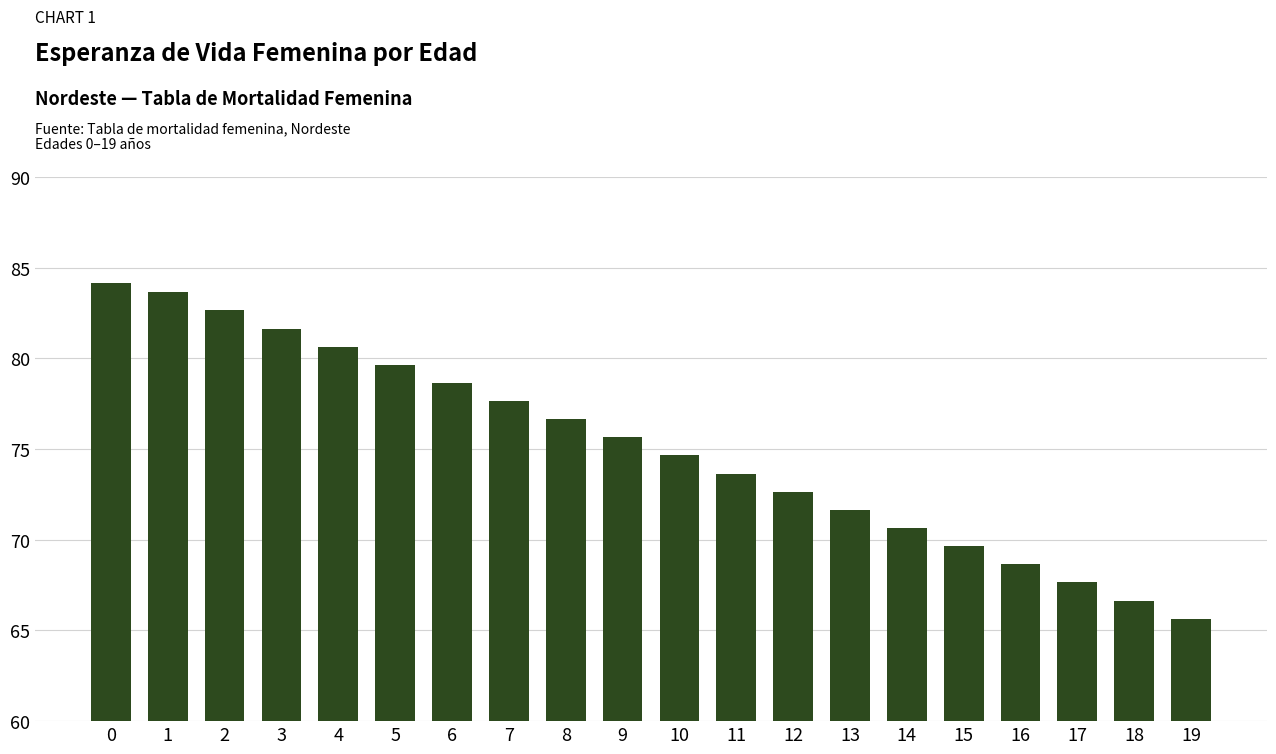

What value does the data have at 4?

80.7